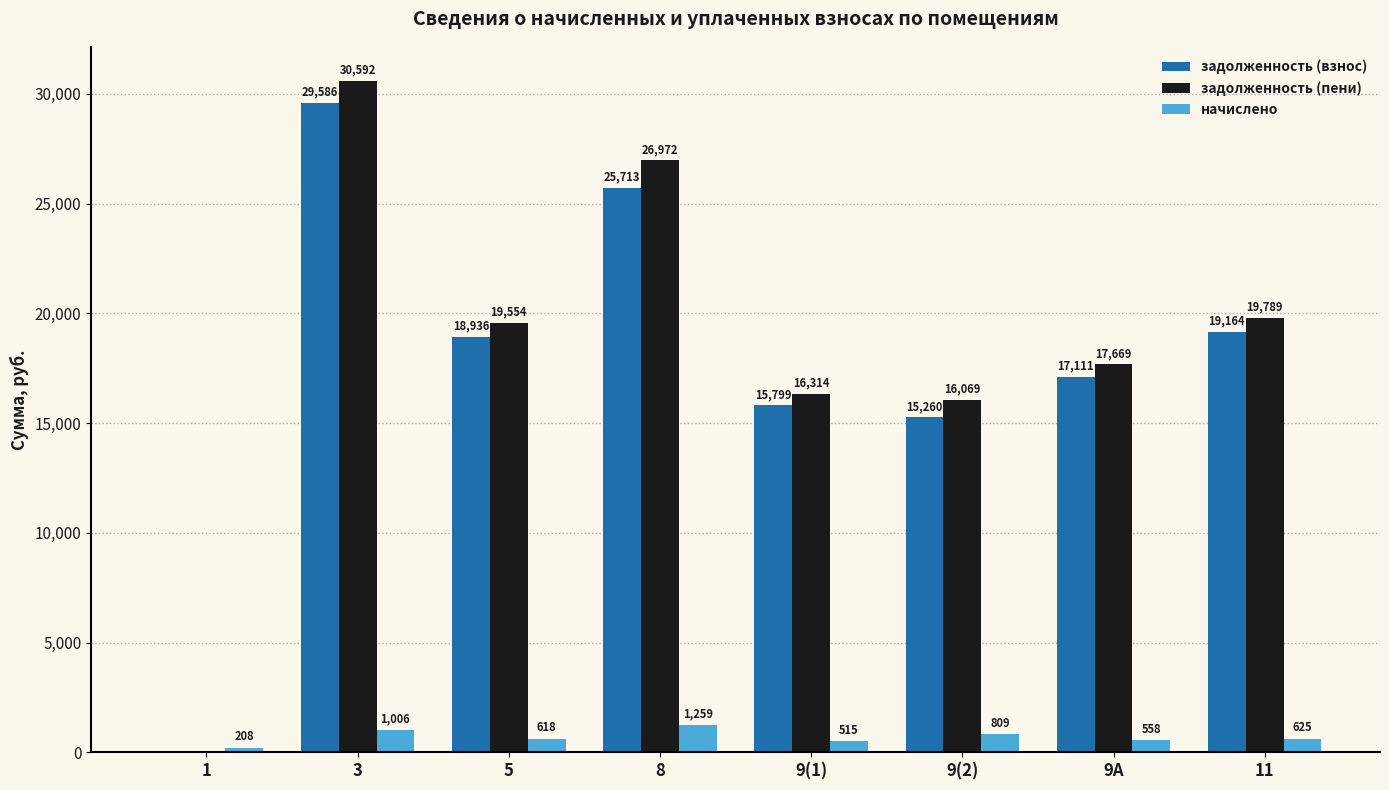

Is it true that задолженность (пени) equals 19553.5 at 5?

True